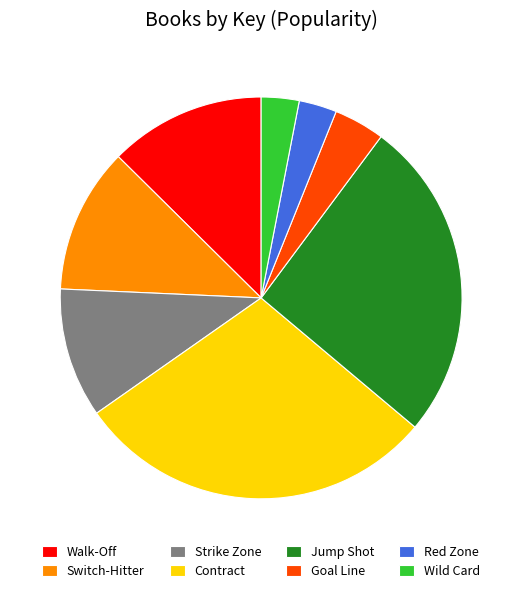

The Walk-Off slice represents 23% of the pie. True or false?

False